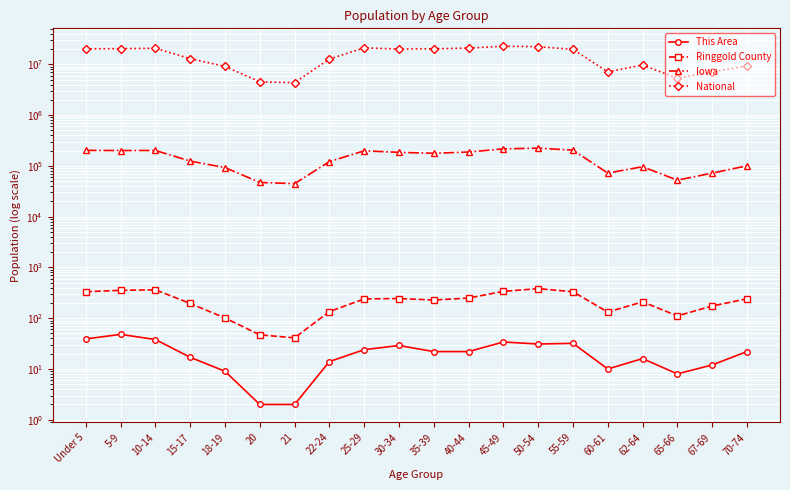

What is the total value across all series at Under 5?

20403856